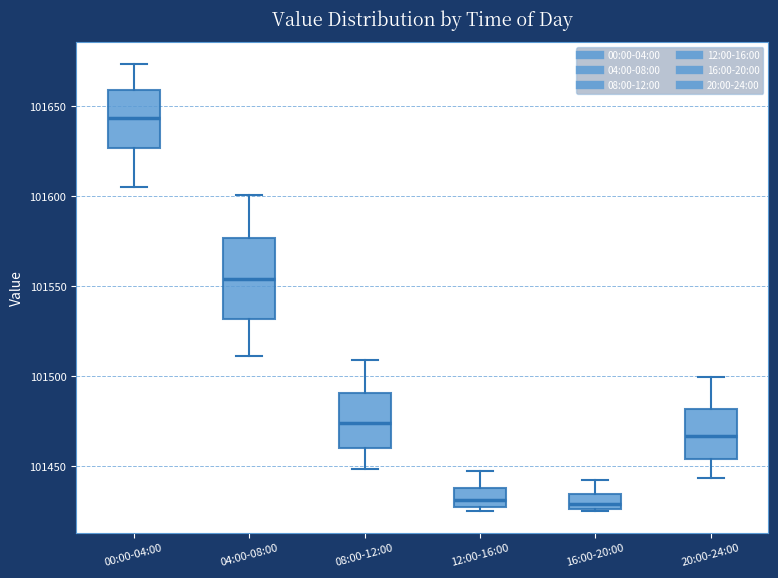

Where is the upper edge of the box for 04:00-08:00 on the y-axis? The values are not printed on the chart, so give them approximately, as read against the axis.

101575